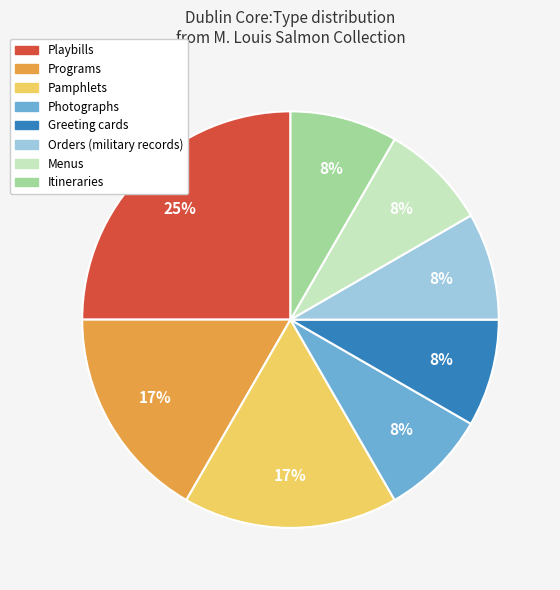

Is there any slice that represents more than half of the pie?

No